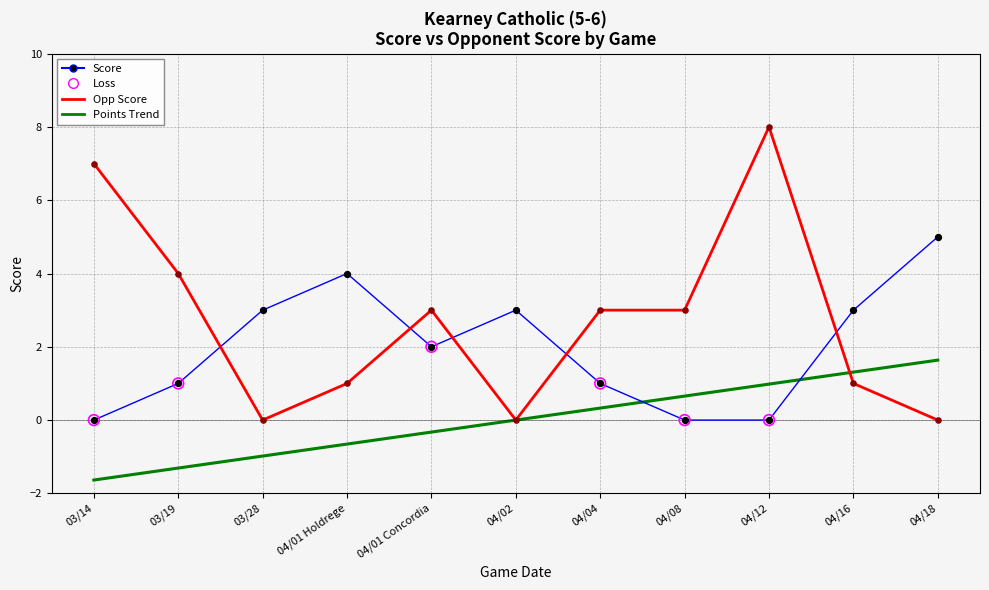

What is the total value across all series at 04/01 Holdrege?

4.3